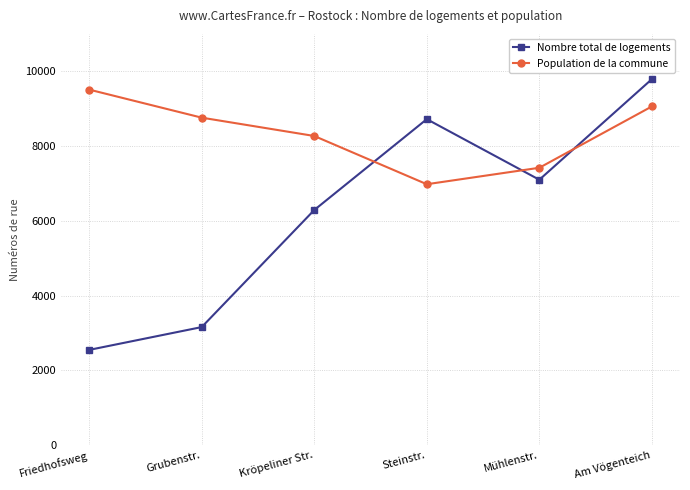

Count the Population de la commune values in the range 7420 to 9060.

4